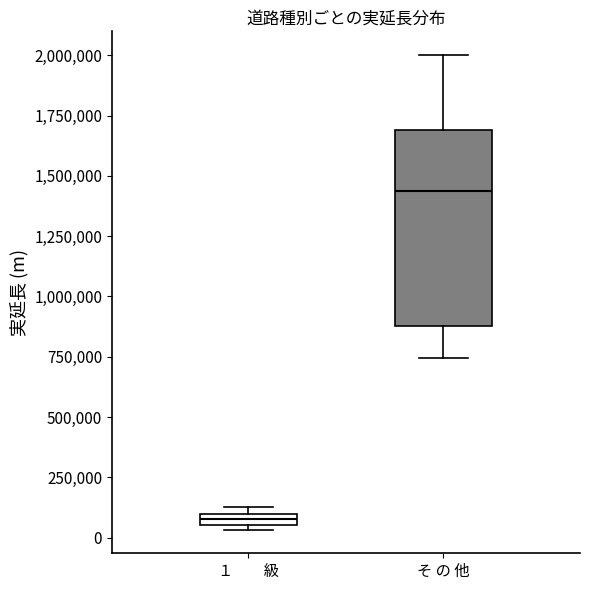

Which box is the tallest, from its lower edge to its upper edge?

そ の 他